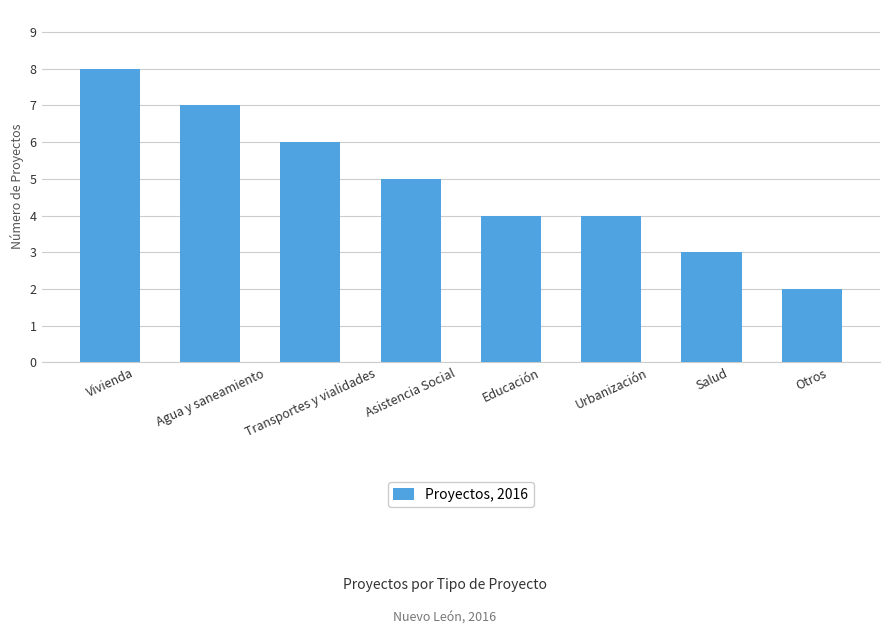

How many data points does each series have?

8